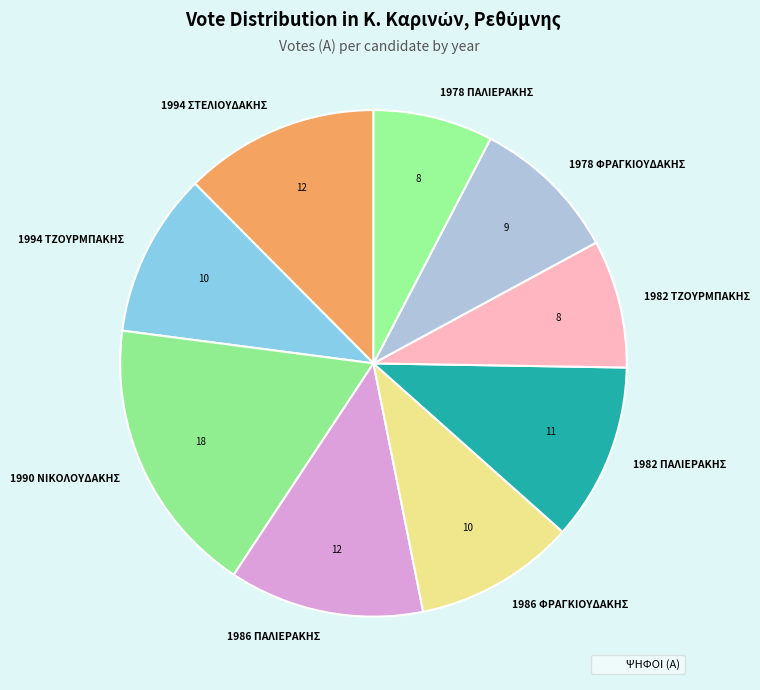

The 1982 ΠΑΛΙΕΡΑΚΗΣ slice represents 11% of the pie. True or false?

True